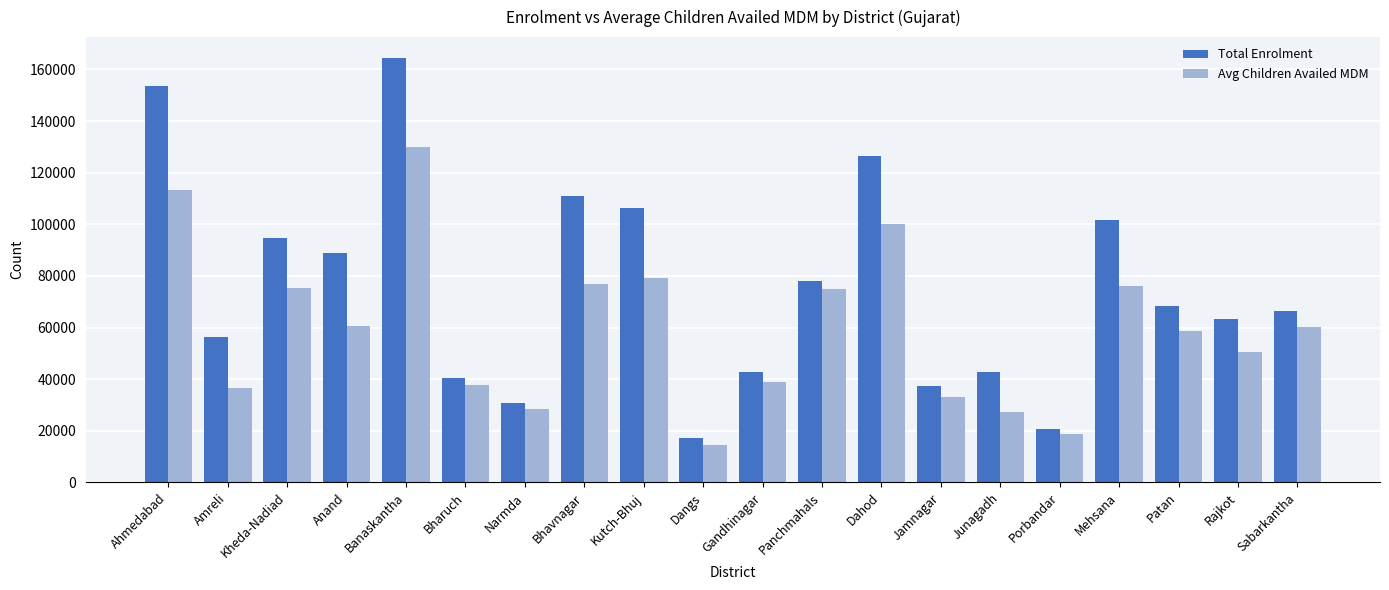

True or false: Total Enrolment has a value of 12249 at Porbandar.

False